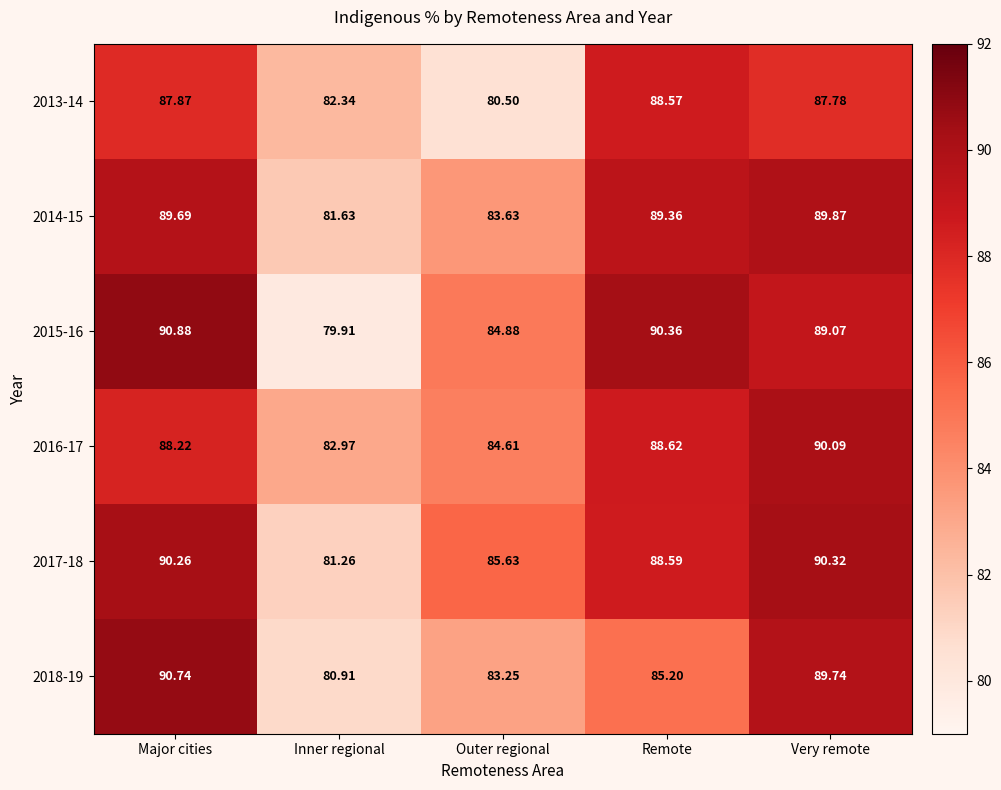

What is the total value across all series at Inner regional?

489.0